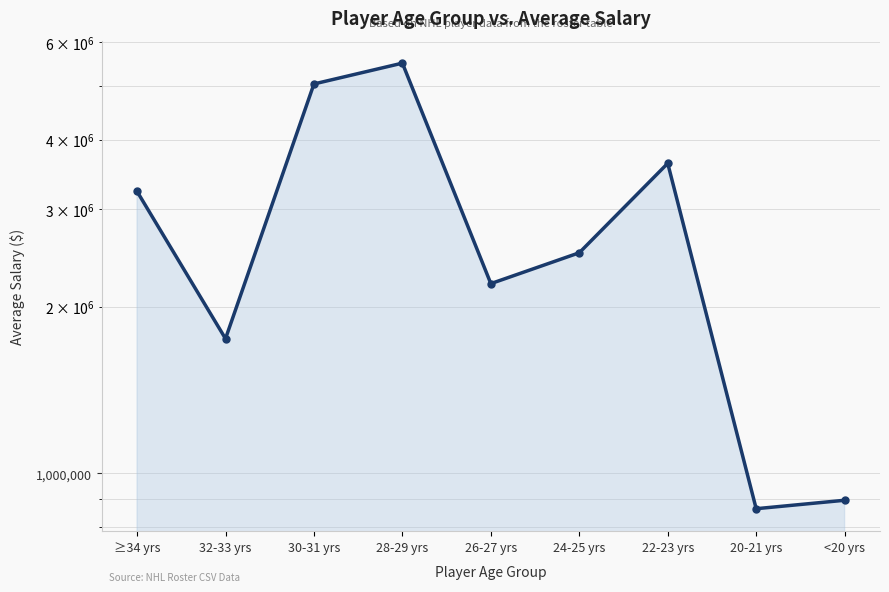

Which category has the lowest value across all series?

20-21 yrs